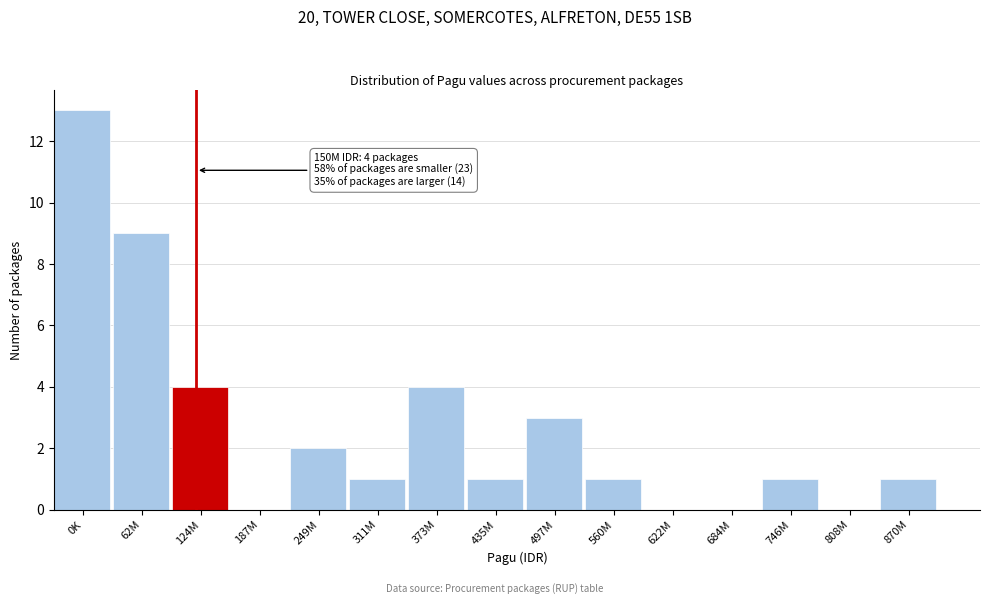

Reading left to right, list all the values displayed in this chart.

0K=13	62M=9	124M=4	187M=0	249M=2	311M=1	373M=4	435M=1	497M=3	560M=1	622M=0	684M=0	746M=1	808M=0	870M=1